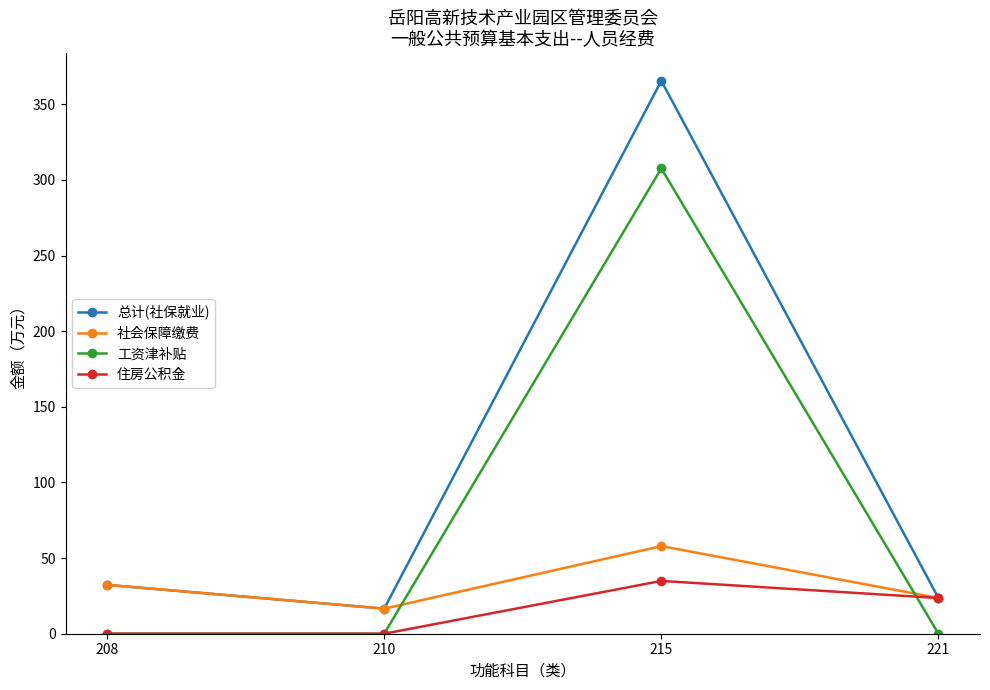

Which series has the widest spread of values?

总计(社保就业)